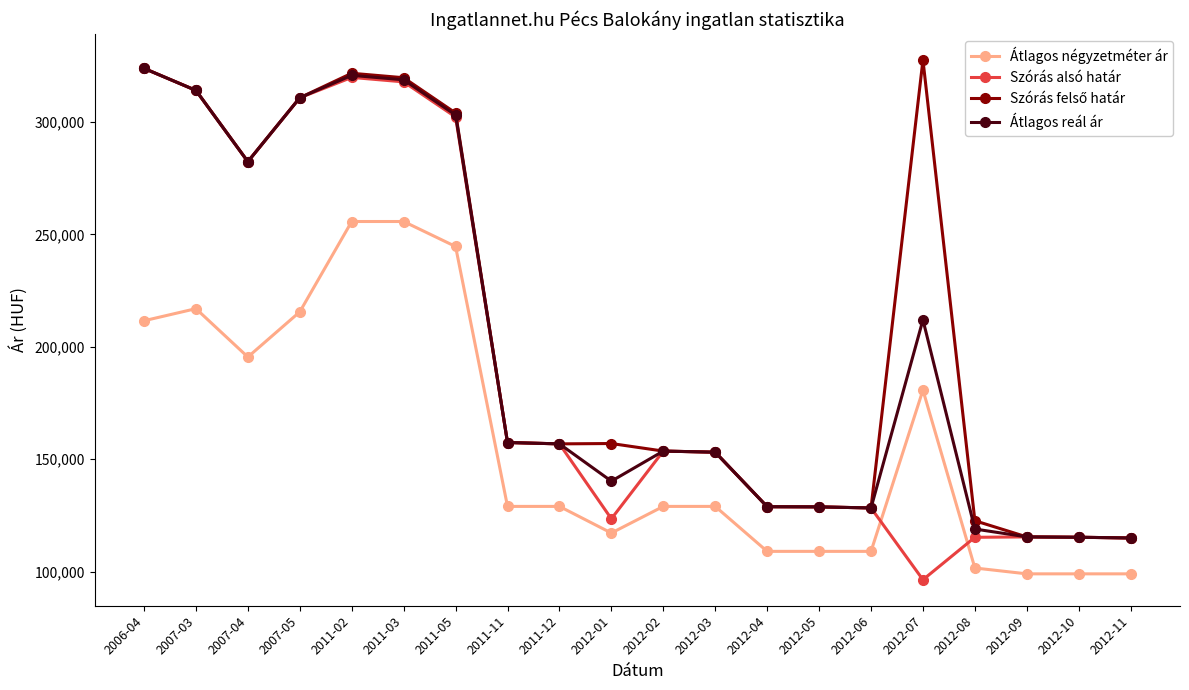

True or false: Szórás alsó határ and Átlagos négyzetméter ár intersect in this chart.

True